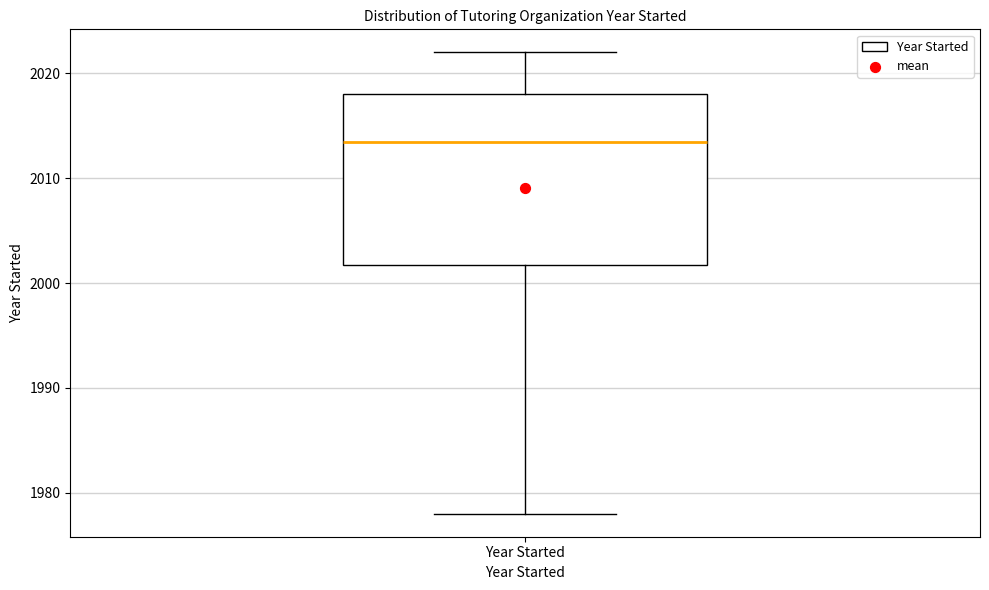

Transcribe this box plot: give where the median line is, the range the box spans, and where the two whiskers end, as read against the y-axis. The values are not printed on the chart, so give them approximately, as read against the axis.

median 2014, box 2002 to 2018, whiskers 1978 to 2022